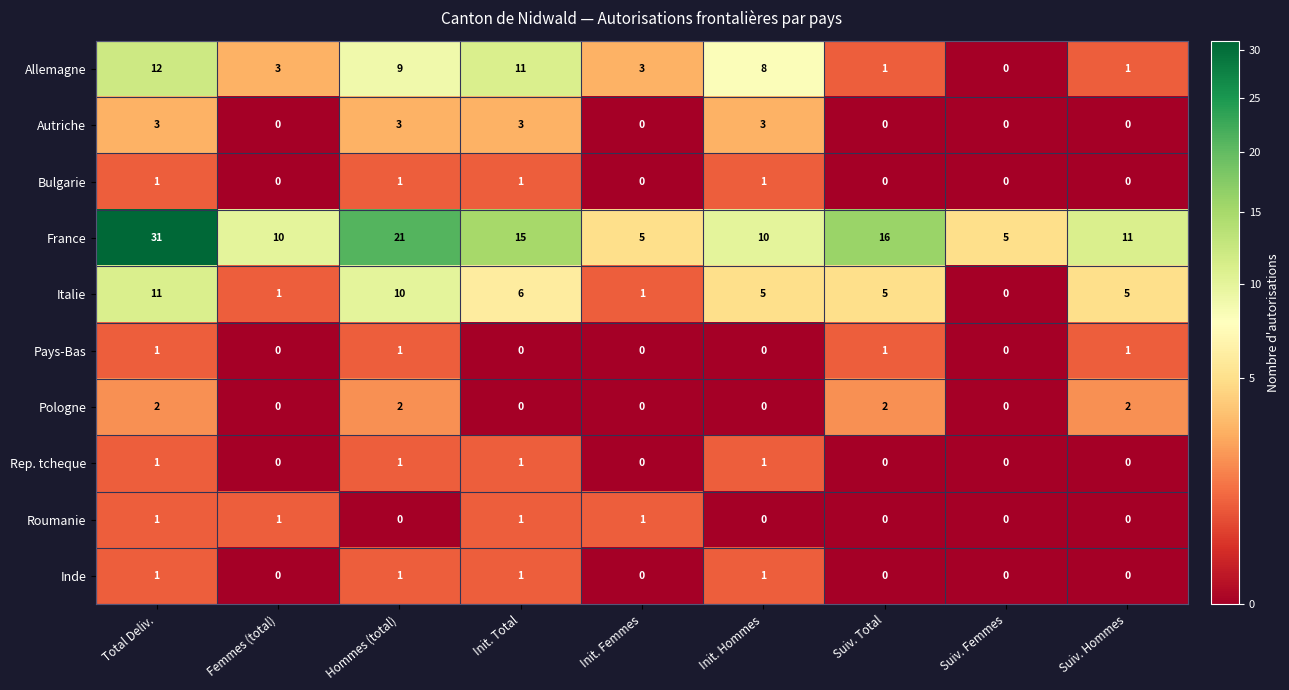

What is the spread (max minus min) of values at Suiv. Total?

16